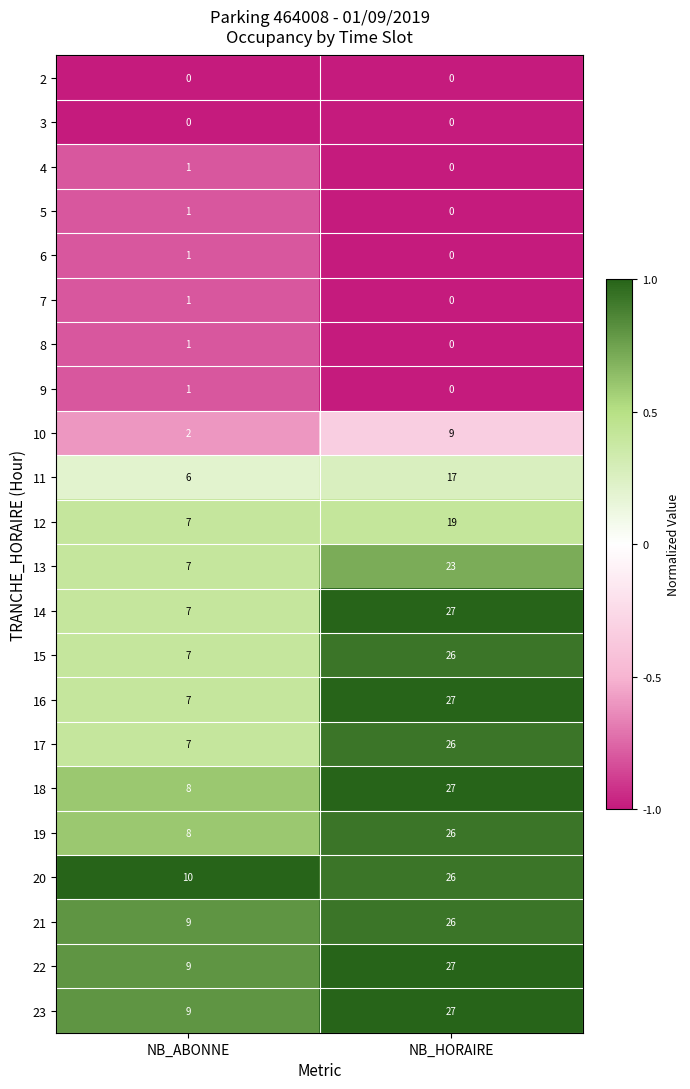

At which label does 22 reach its minimum?

NB_ABONNE